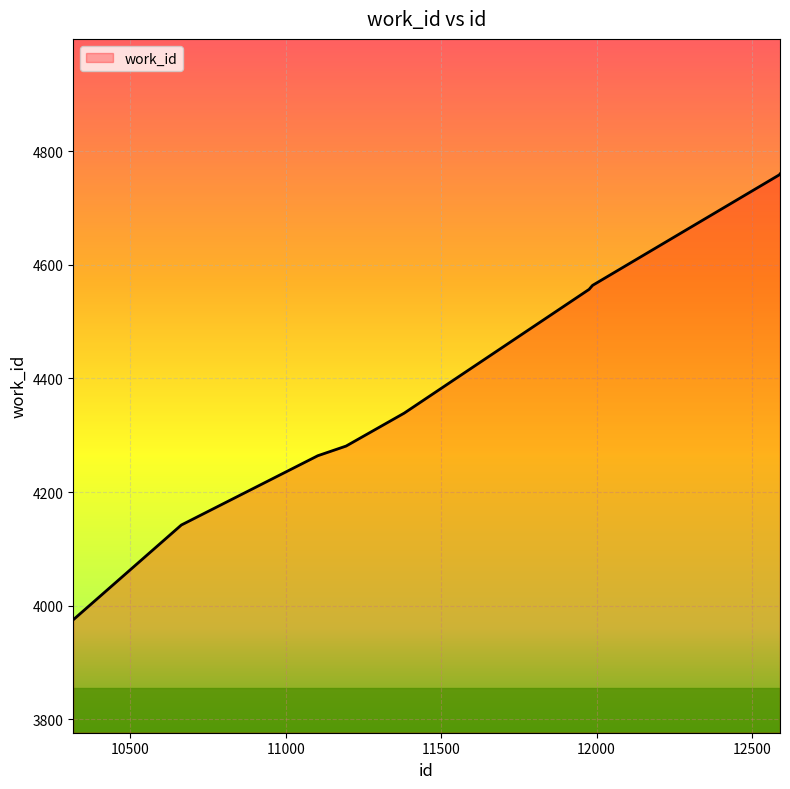

What is the maximum value shown in the chart?

4760